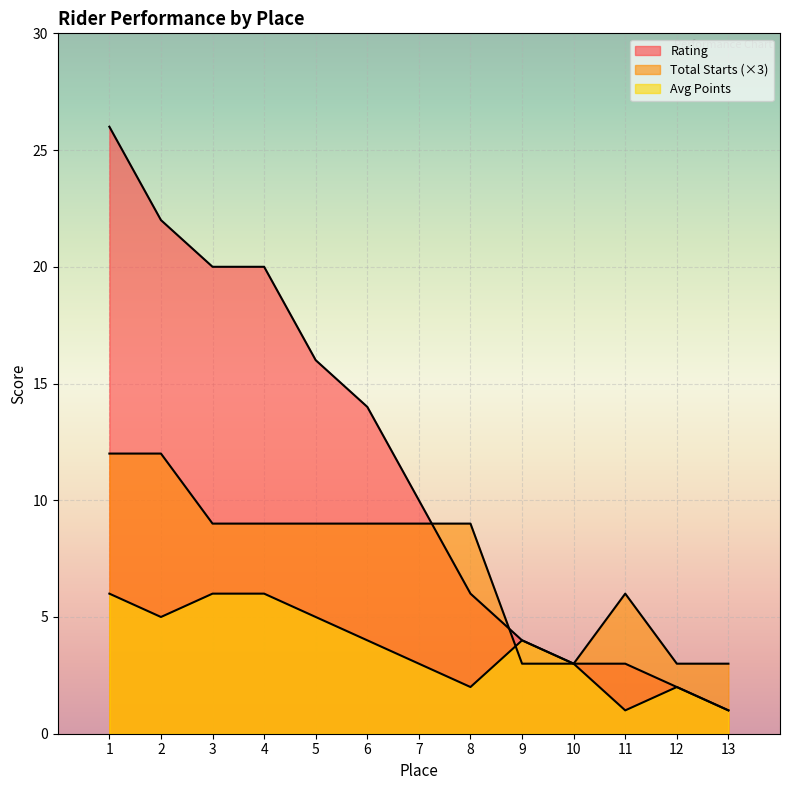

What are all the series names shown in the legend?

Rating, Total Starts, Avg Points